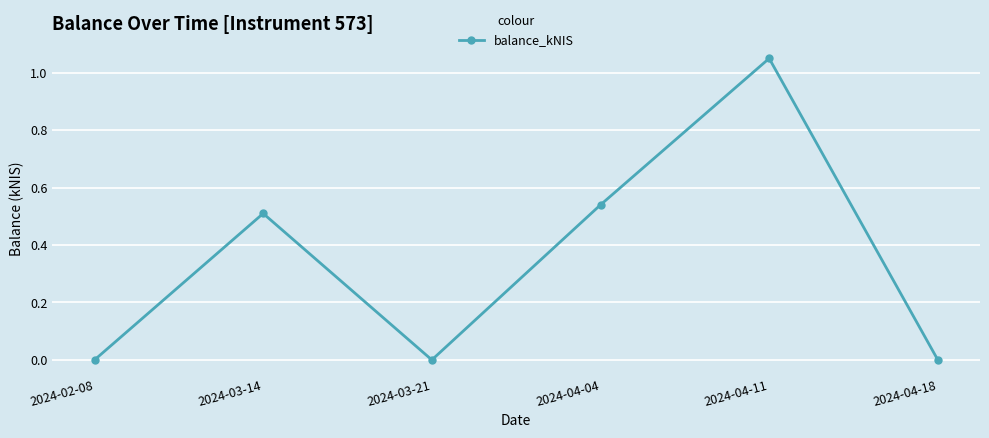

True or false: the data shows -0.6 at 2024-03-21.

False